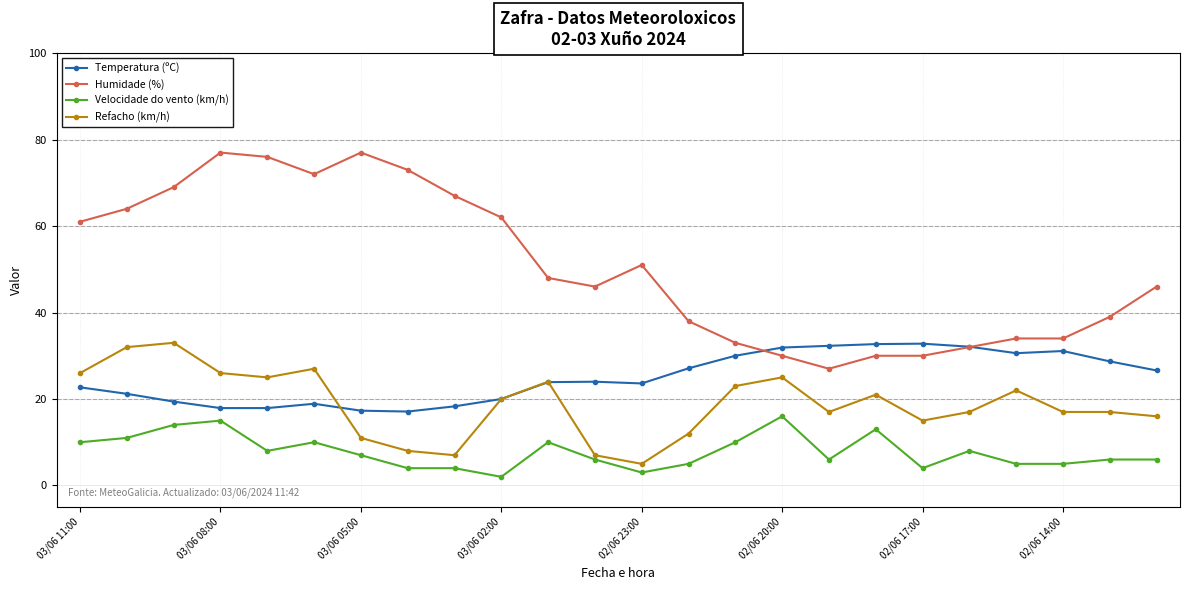

True or false: Humidade (%) and Velocidade do vento (km/h) cross at least once.

False